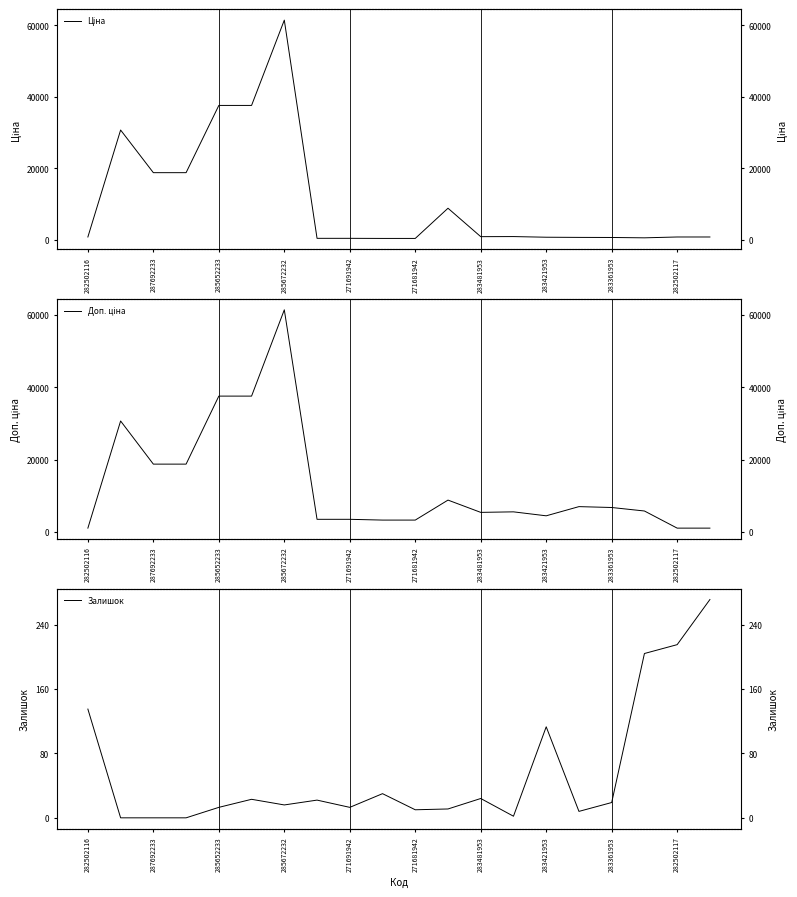

What is the value of the Ціна point at the 4th from the left?

18796.8